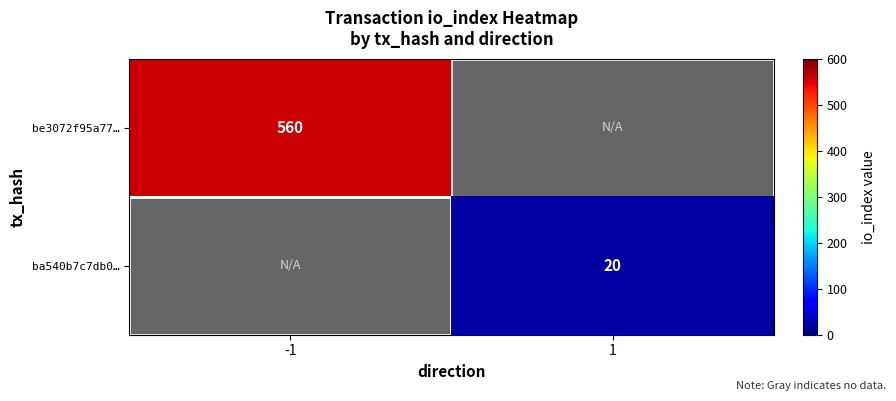

Count the number of categories in the chart.

2